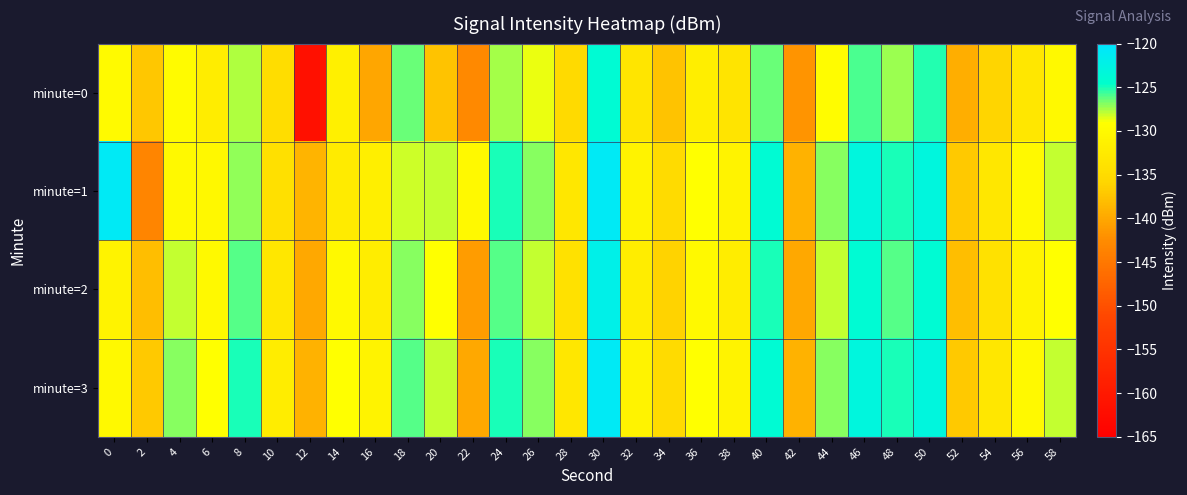

What is the total value across all series at 30?

-488.0